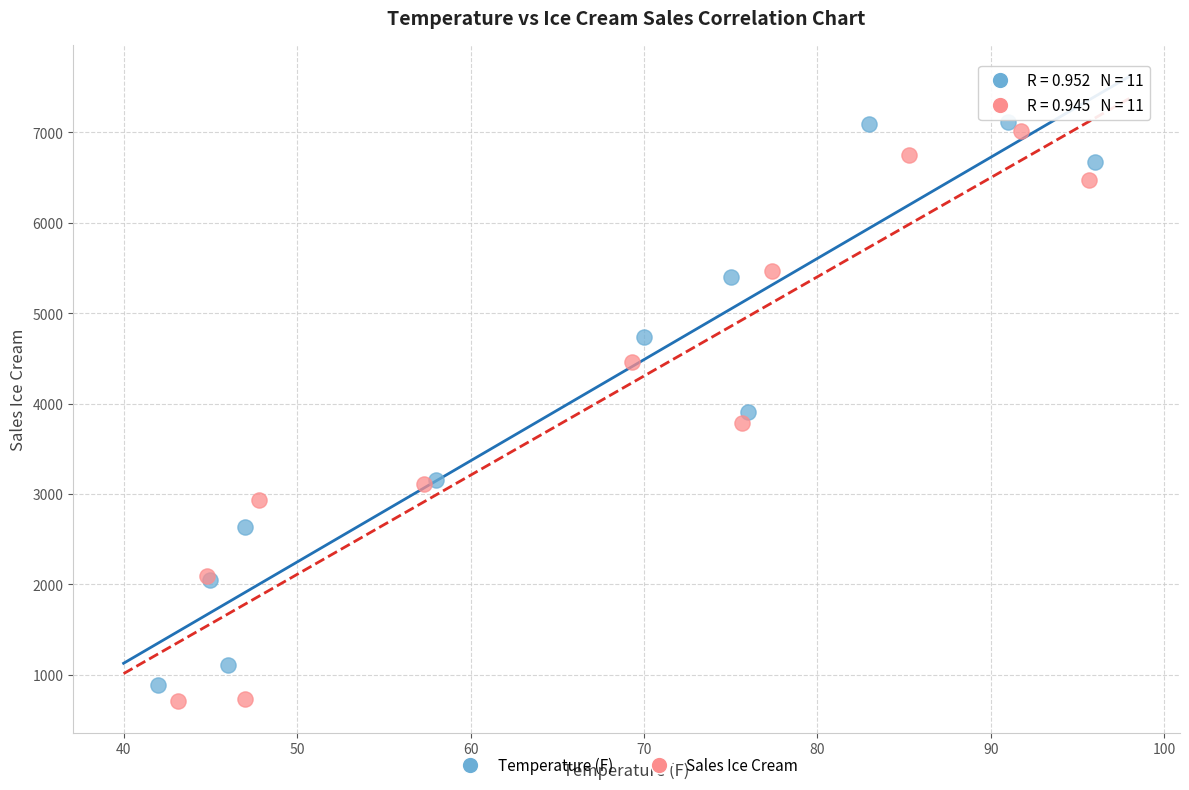

Which series reaches the minimum Y coordinate?

Sales Ice Cream